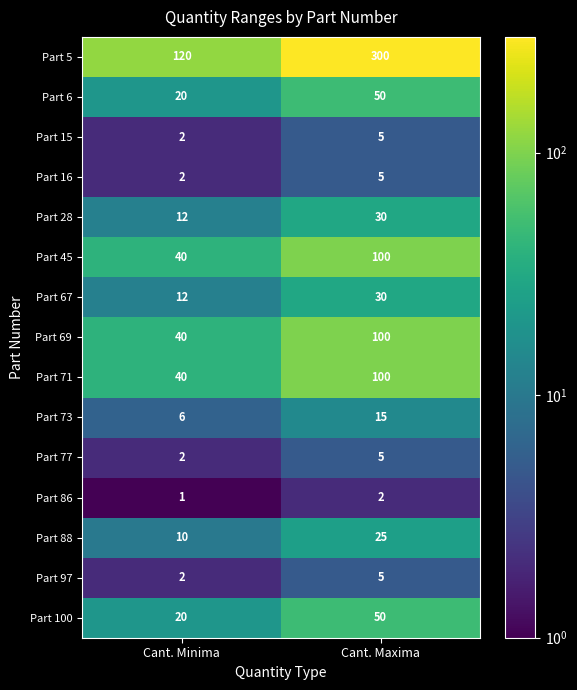

Reading right to left, what are all the values shown in this chart?

Part 5: 300	120
Part 6: 50	20
Part 15: 5	2
Part 16: 5	2
Part 28: 30	12
Part 45: 100	40
Part 67: 30	12
Part 69: 100	40
Part 71: 100	40
Part 73: 15	6
Part 77: 5	2
Part 86: 2	1
Part 88: 25	10
Part 97: 5	2
Part 100: 50	20